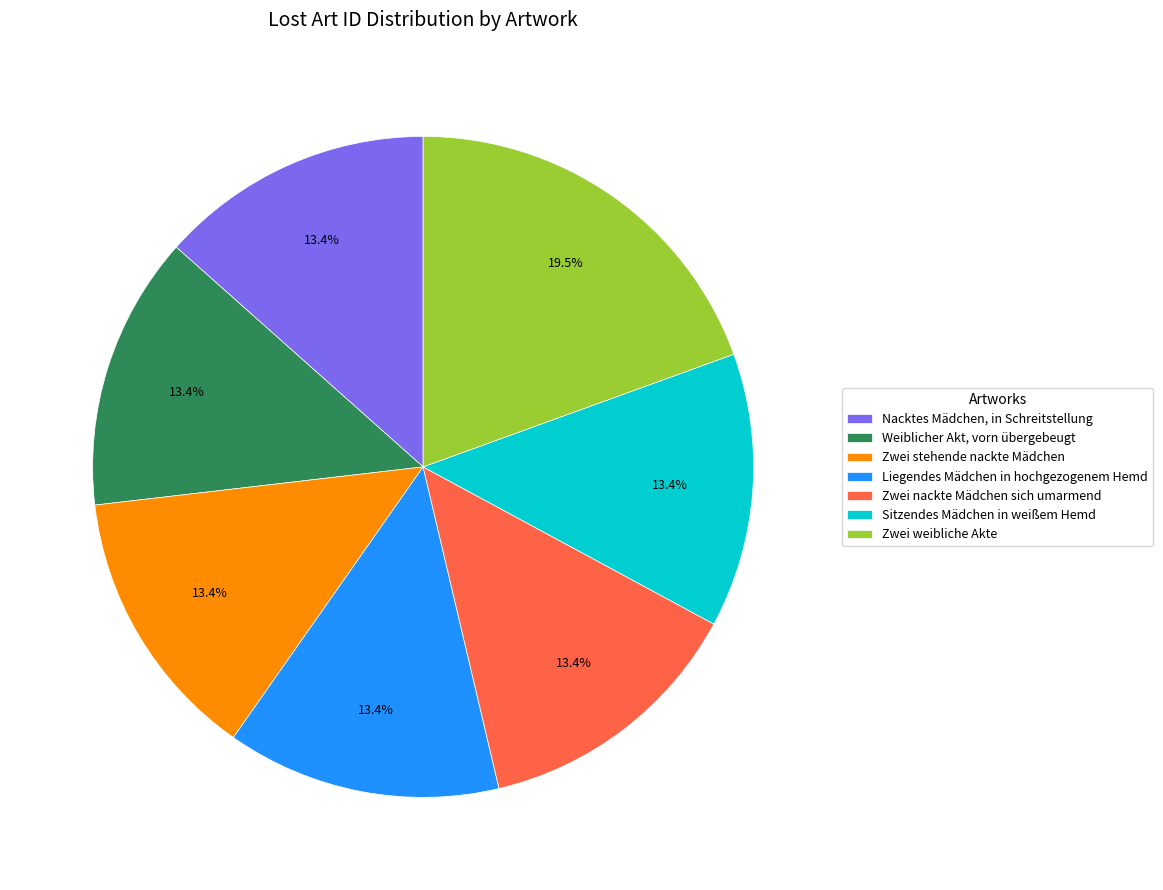

The Weiblicher Akt, vorn übergebeugt slice represents 20% of the pie. True or false?

False